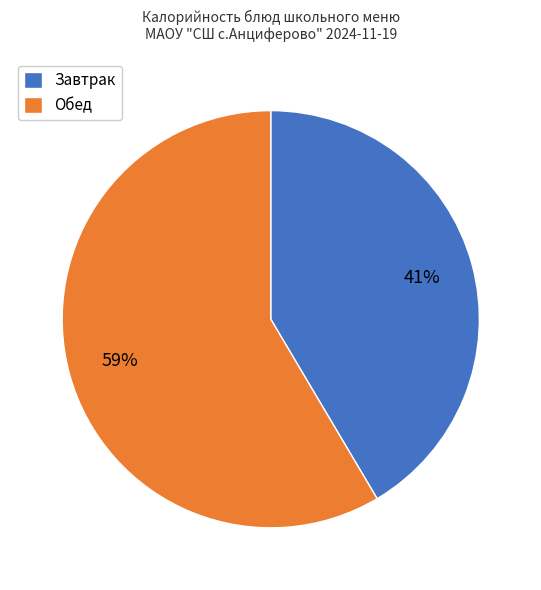

To the nearest percent, what portion does Завтрак represent?

41%